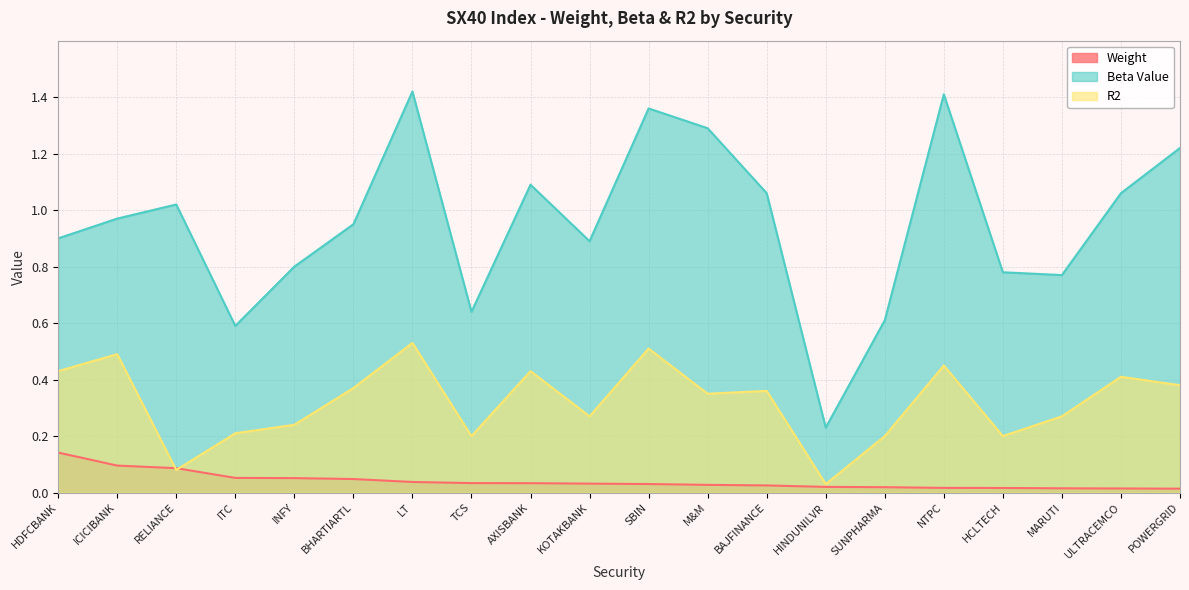

What is the label of the 14th point from the right?

LT